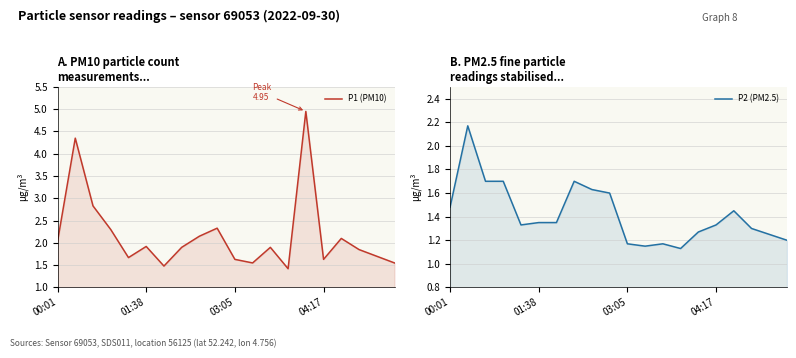

List the series in order of their peak value, highest first.

P1 (PM10), P2 (PM2.5)